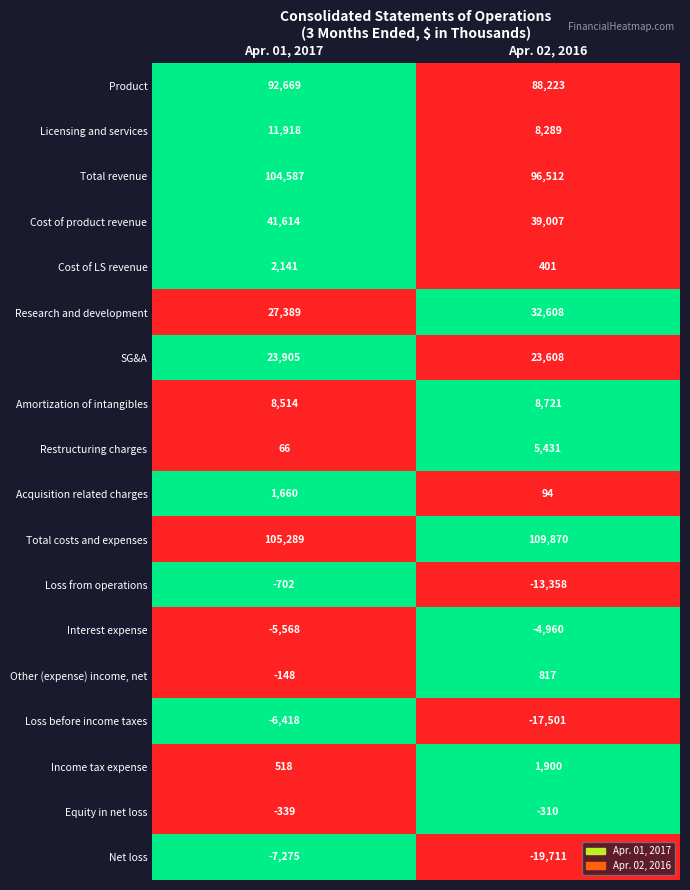

At which category is the sum across all series the highest?

Apr. 01, 2017